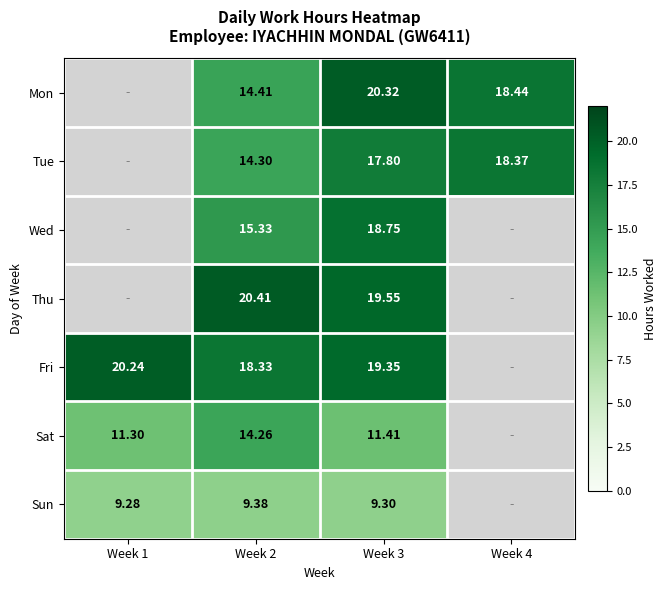

The Wed series shows 15.3 at Week 2. True or false?

True